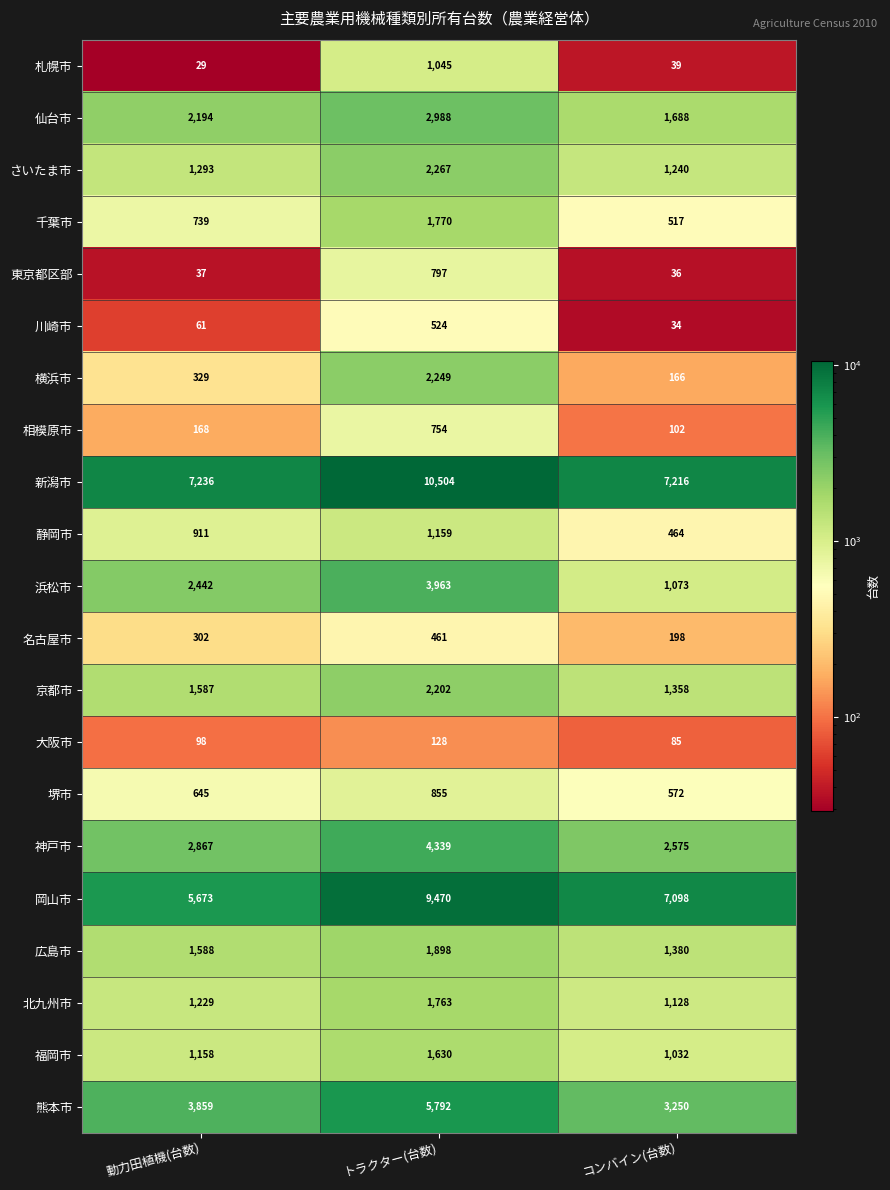

At コンバイン(台数), list the series in order from smallest to largest.

川崎市, 東京都区部, 札幌市, 大阪市, 相模原市, 横浜市, 名古屋市, 静岡市, 千葉市, 堺市, 福岡市, 浜松市, 北九州市, さいたま市, 京都市, 広島市, 仙台市, 神戸市, 熊本市, 岡山市, 新潟市